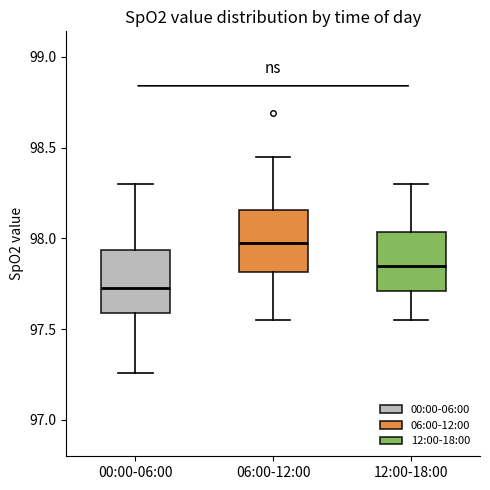

Reading left to right, transcribe this box plot: for each box, give where its median line is, the range the box spans, and where its two whiskers end, as read against the y-axis. The values are not printed on the chart, so give them approximately, as read against the axis.

00:00-06:00: median 97.75, box 97.60 to 97.95, whiskers 97.25 to 98.30
06:00-12:00: median 98.00, box 97.80 to 98.15, whiskers 97.55 to 98.45
12:00-18:00: median 97.85, box 97.70 to 98.05, whiskers 97.55 to 98.30